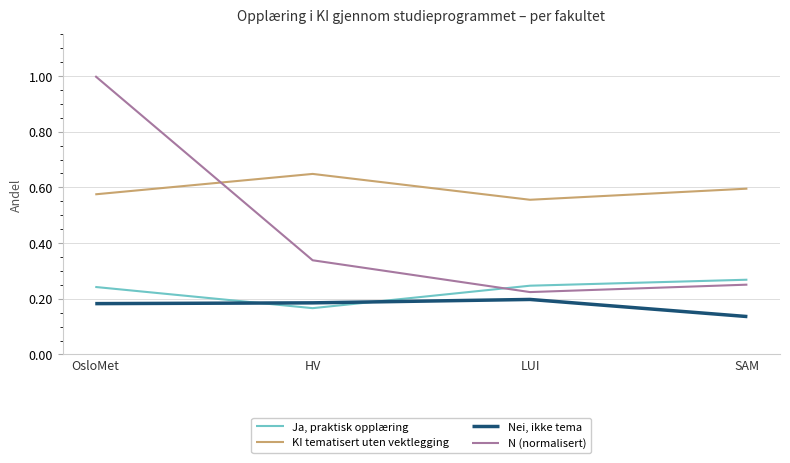

Rank the series by their maximum value, from lowest to highest.

Nei, ikke tema, Ja, praktisk opplæring, KI tematisert uten vektlegging, N (normalisert)